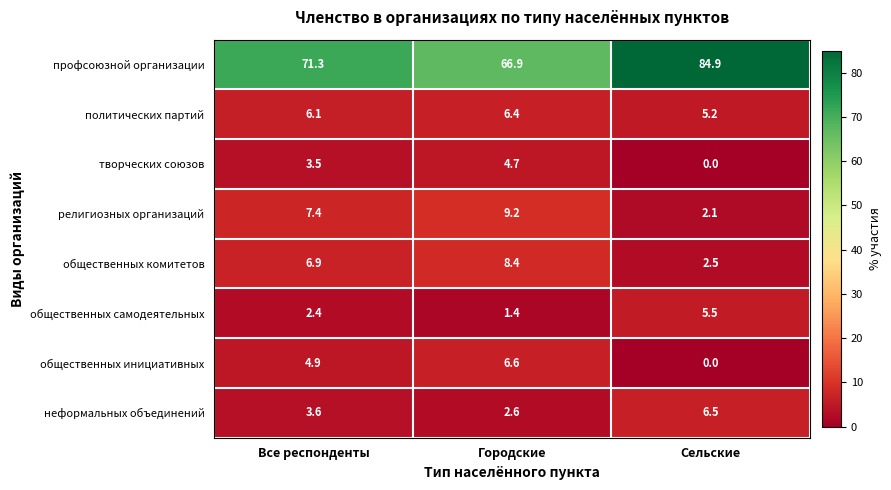

What is the difference between the политических партий values at Все респонденты and Сельские?

0.9